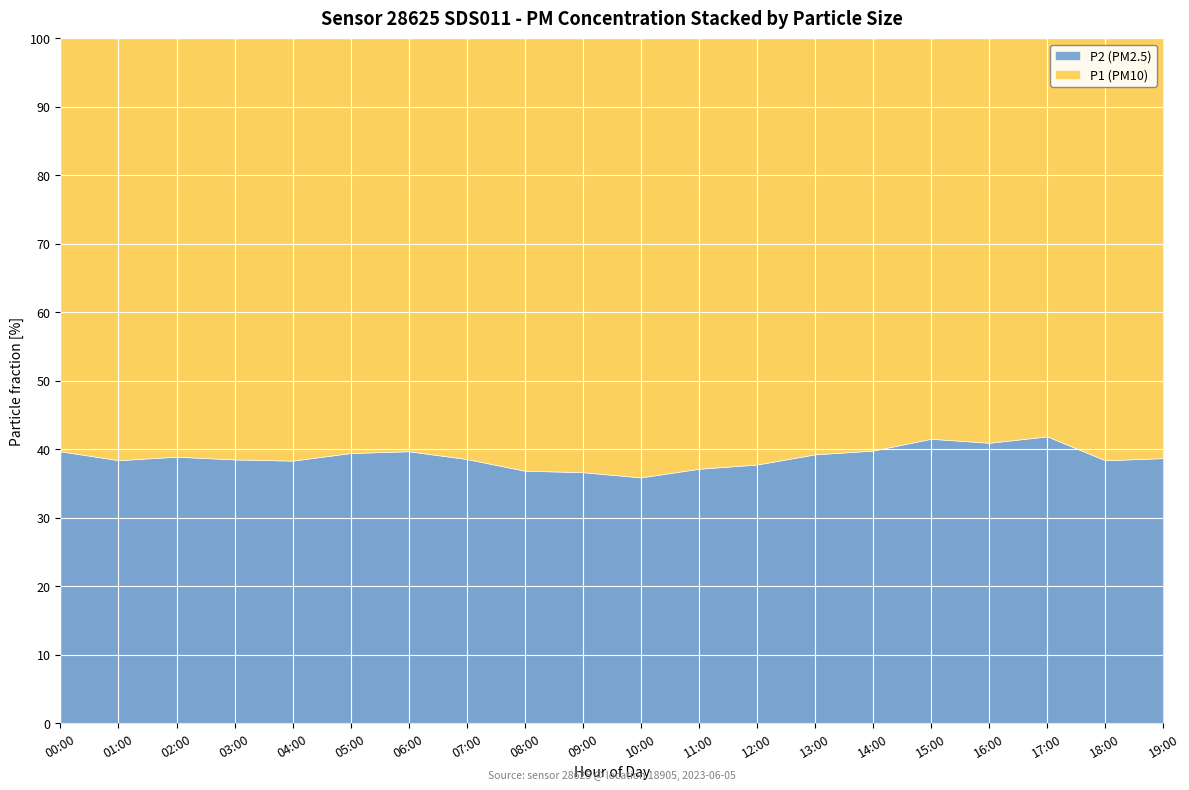

At 13:00, list the series in order from largest to smallest.

P1, P2